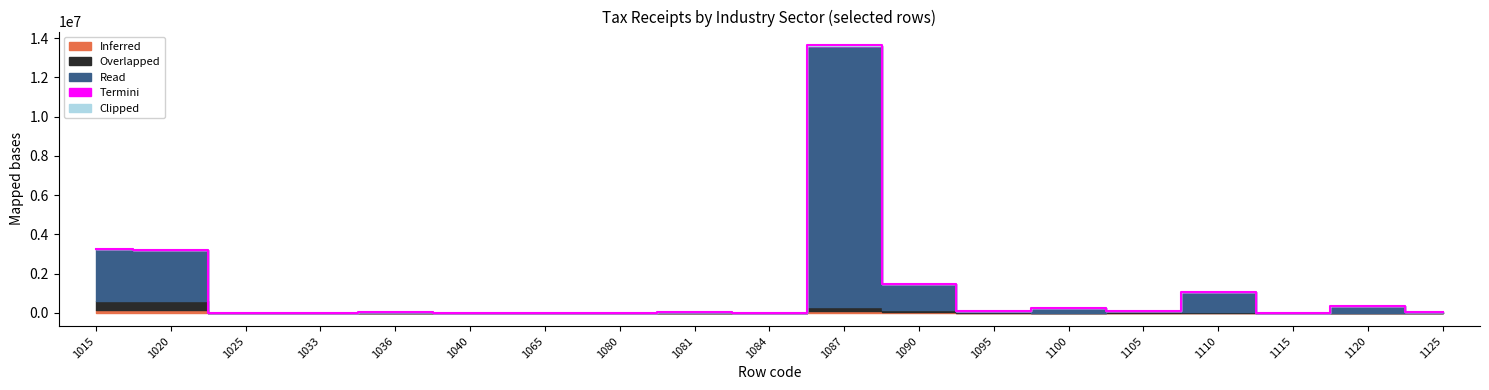

At which label does Overlapped reach its peak?

1015